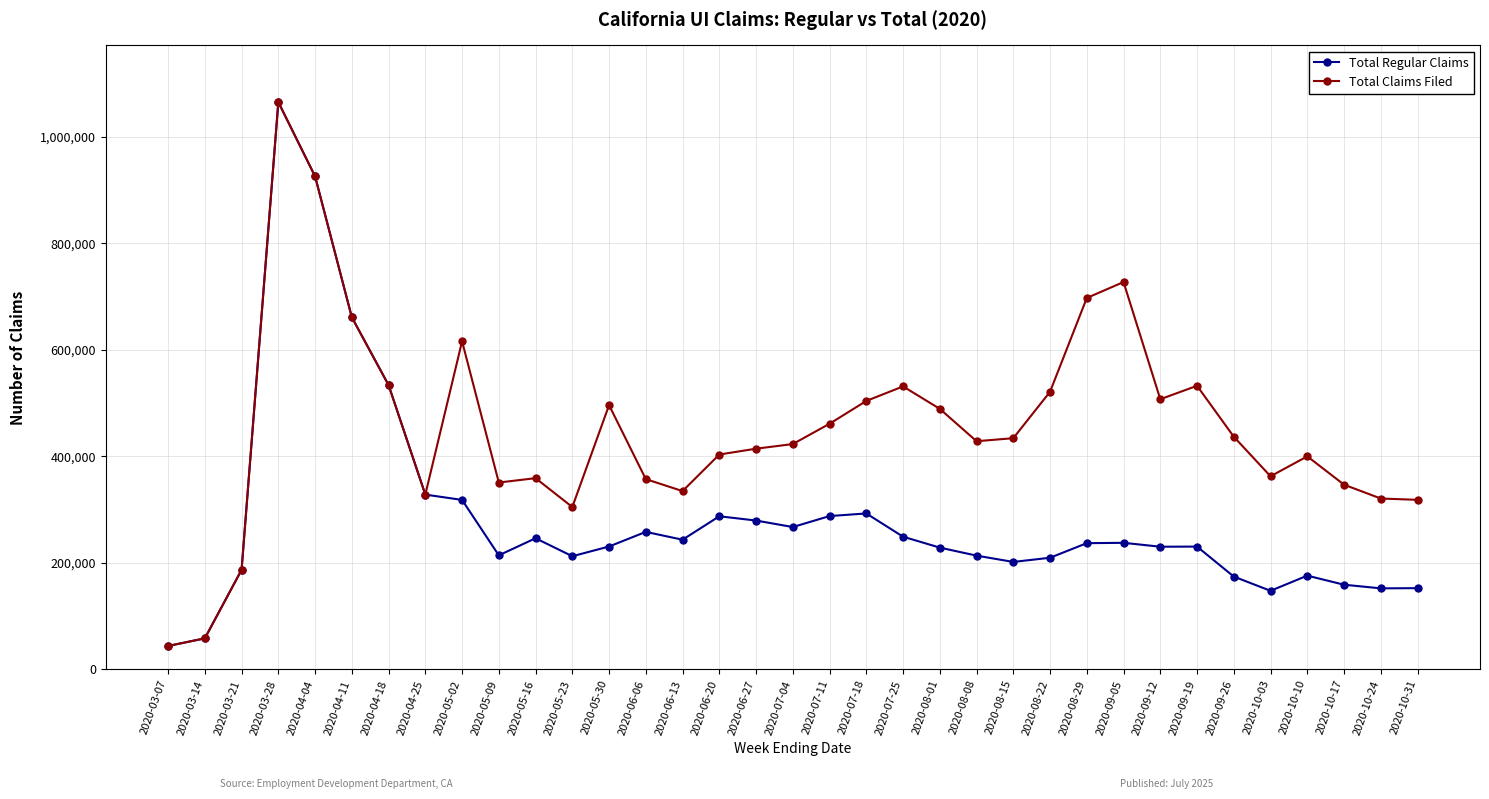

At 2020-06-27, list the series in order from largest to smallest.

Total Claims Filed, Total Regular Claims